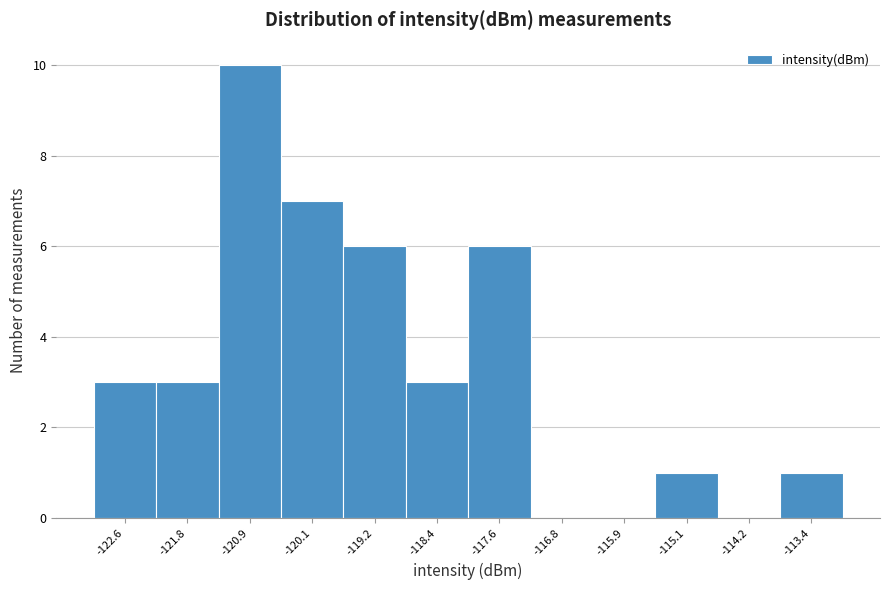

Reading left to right, transcribe this chart: for each bar, give the range it covers on the x-axis and its height. Neither the bar edges nor the heights are printed on the chart, so give them approximately, as read against the axes.

-123.0 to -122.2: 3
-122.2 to -121.3: 3
-121.3 to -120.5: 10
-120.5 to -119.7: 7
-119.7 to -118.8: 6
-118.8 to -118.0: 3
-118.0 to -117.2: 6
-117.2 to -116.3: 0
-116.3 to -115.5: 0
-115.5 to -114.7: 1
-114.7 to -113.8: 0
-113.8 to -113.0: 1